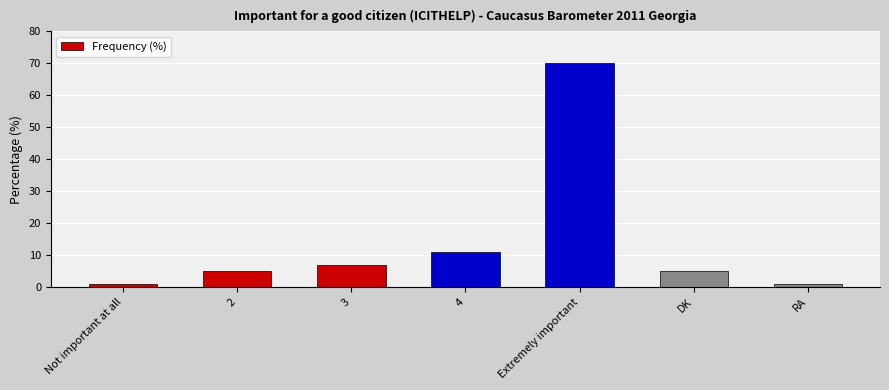

What is the value of the 4th bar from the left?

11